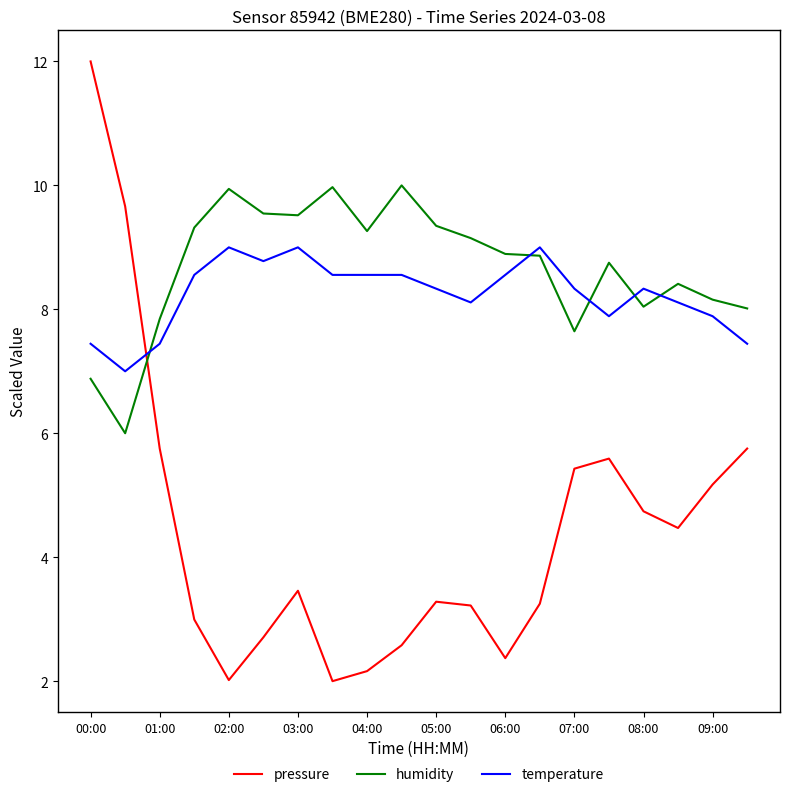

Which series has the largest range (max minus min)?

pressure